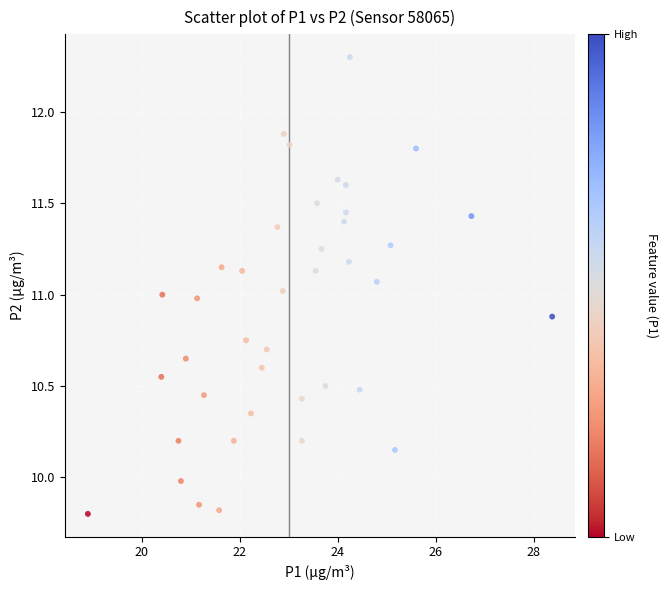

What is the range of X values (max minus min)?

9.5